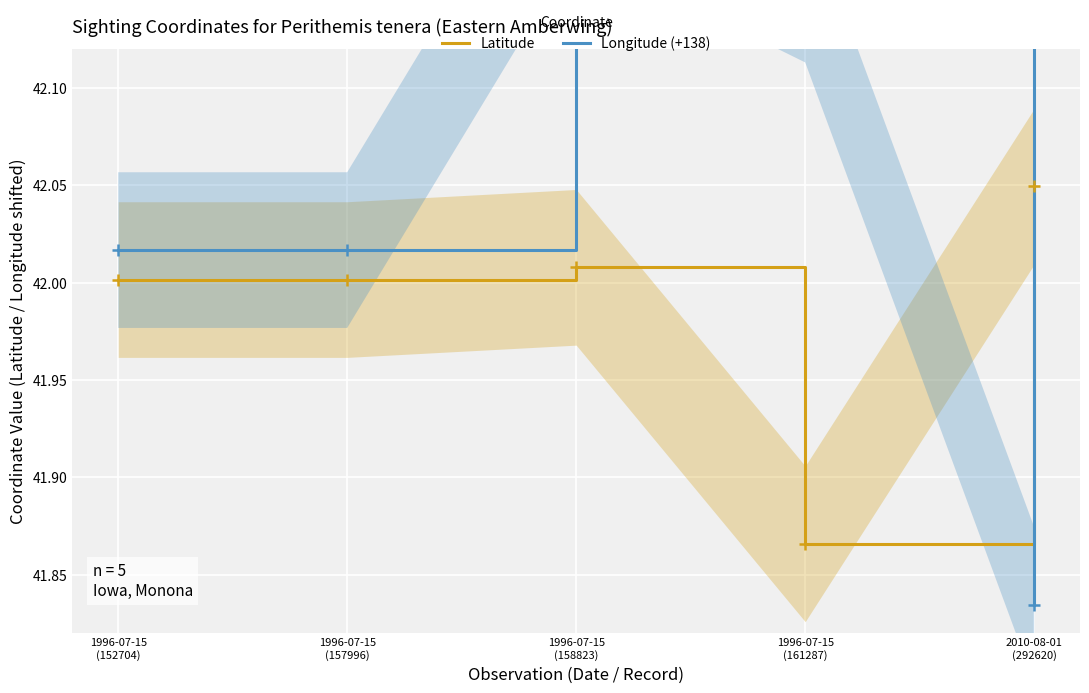

At which category does Latitude reach its first local valley?

1996-07-15
(161287)